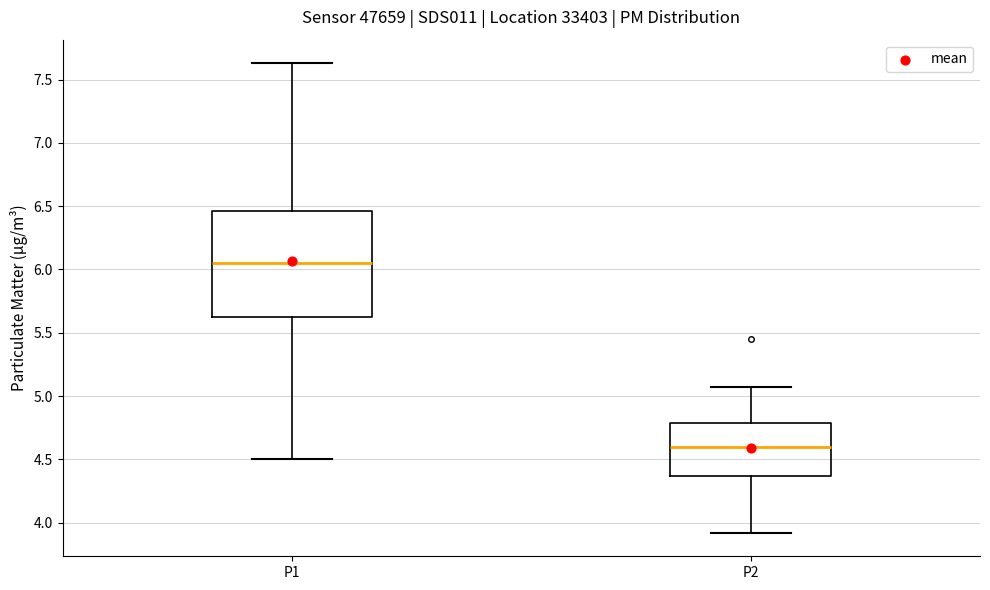

Where does the median line of the box for P1 sit on the y-axis? The values are not printed on the chart, so give them approximately, as read against the axis.

6.05